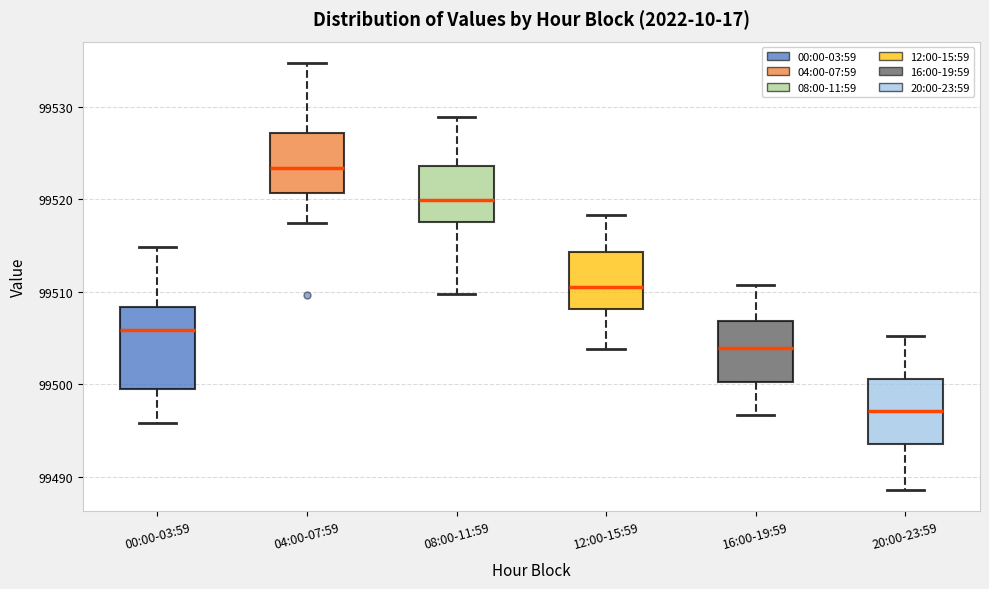

Reading left to right, transcribe this box plot: for each box, give where its median line is, the range the box spans, and where its two whiskers end, as read against the y-axis. The values are not printed on the chart, so give them approximately, as read against the axis.

00:00-03:59: median 99506, box 99499 to 99508, whiskers 99496 to 99515
04:00-07:59: median 99523, box 99521 to 99527, whiskers 99517 to 99535
08:00-11:59: median 99520, box 99518 to 99524, whiskers 99510 to 99529
12:00-15:59: median 99511, box 99508 to 99514, whiskers 99504 to 99518
16:00-19:59: median 99504, box 99500 to 99507, whiskers 99497 to 99511
20:00-23:59: median 99497, box 99494 to 99501, whiskers 99489 to 99505